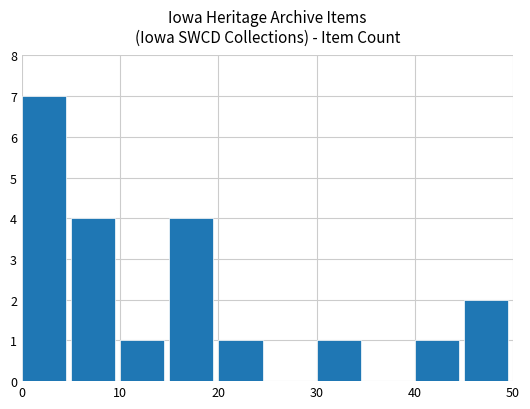

How many bars are there in total?

8